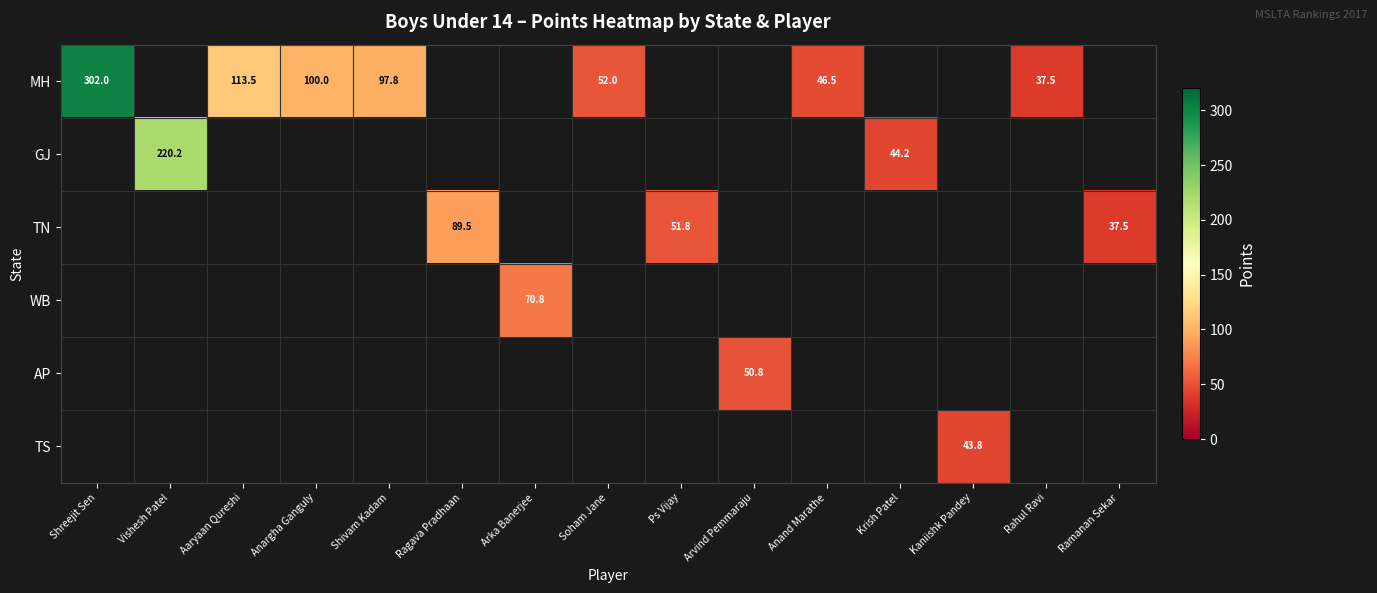

The MH series shows 113.5 at Aaryaan Qureshi. True or false?

True